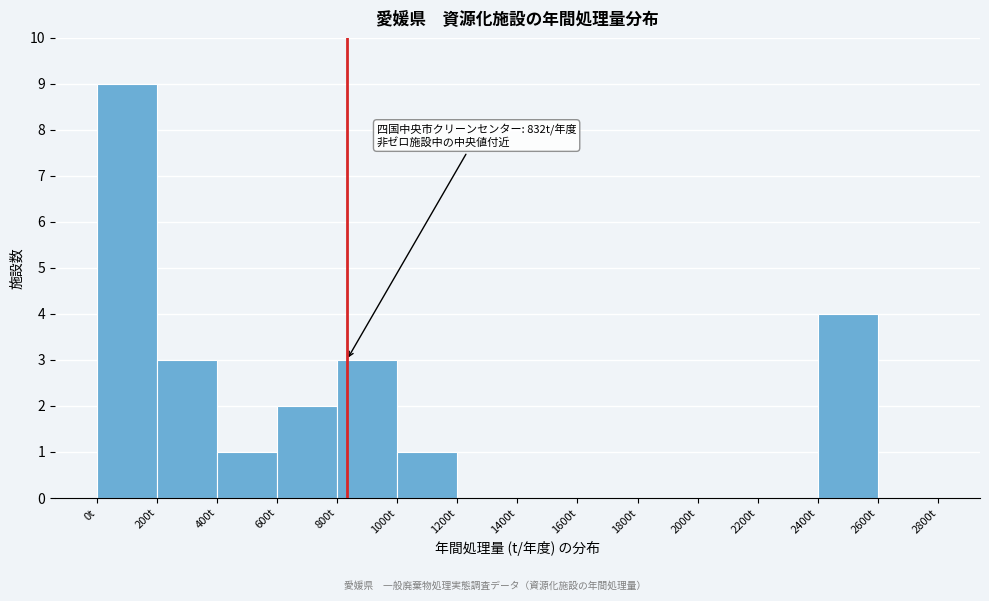

Which range on the x-axis has the tallest bar?

0 to 200